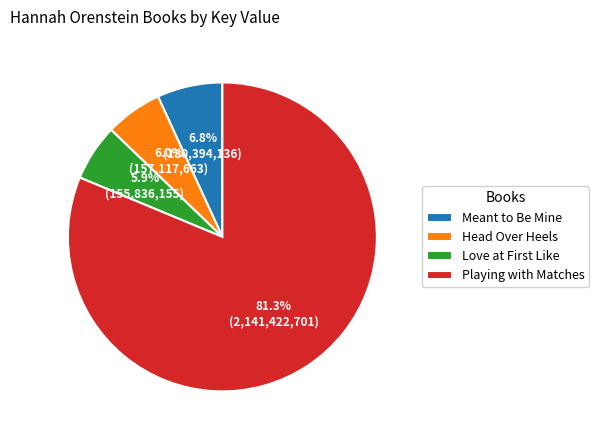

Which has a higher value, Meant to Be Mine or Playing with Matches?

Playing with Matches